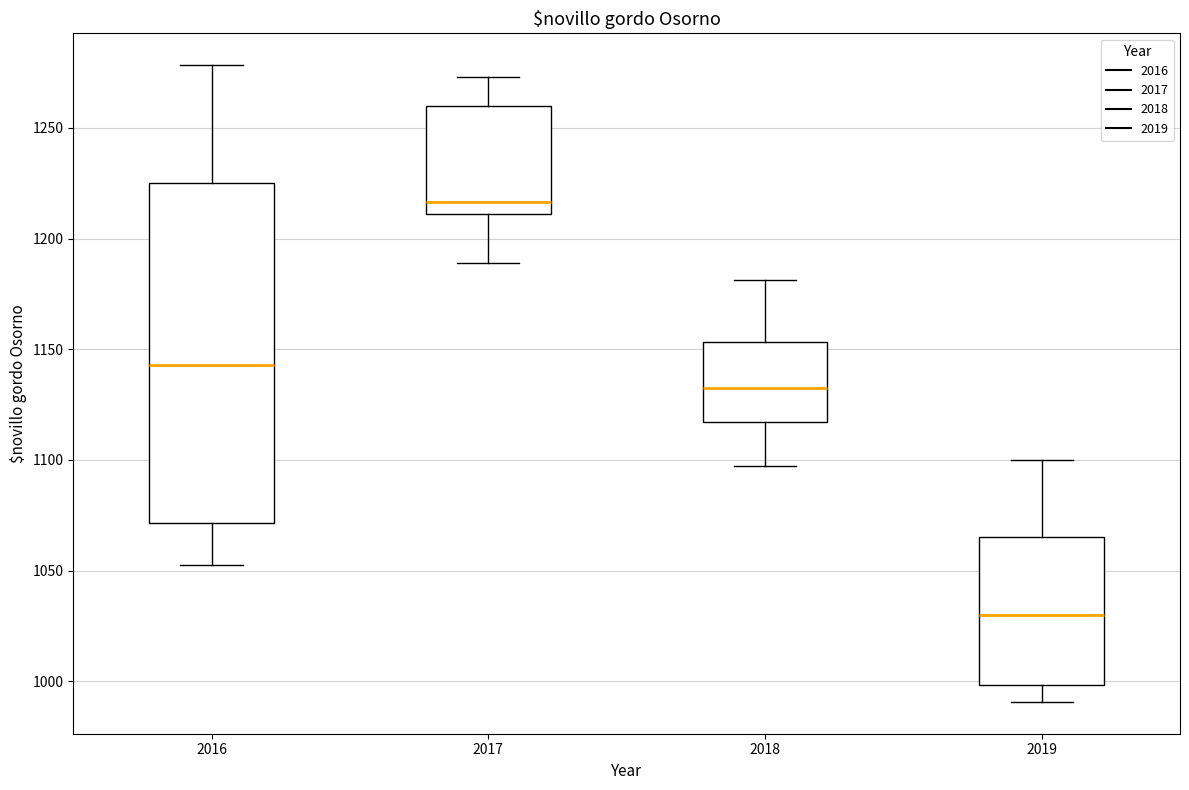

Reading left to right, read every box against the y-axis: the position of its median line, the range the box covers, and the ends of its whiskers. The values are not printed on the chart, so give them approximately, as read against the axis.

2016: median 1145, box 1070 to 1225, whiskers 1055 to 1280
2017: median 1215, box 1210 to 1260, whiskers 1190 to 1275
2018: median 1130, box 1115 to 1155, whiskers 1095 to 1180
2019: median 1030, box 1000 to 1065, whiskers 990 to 1100